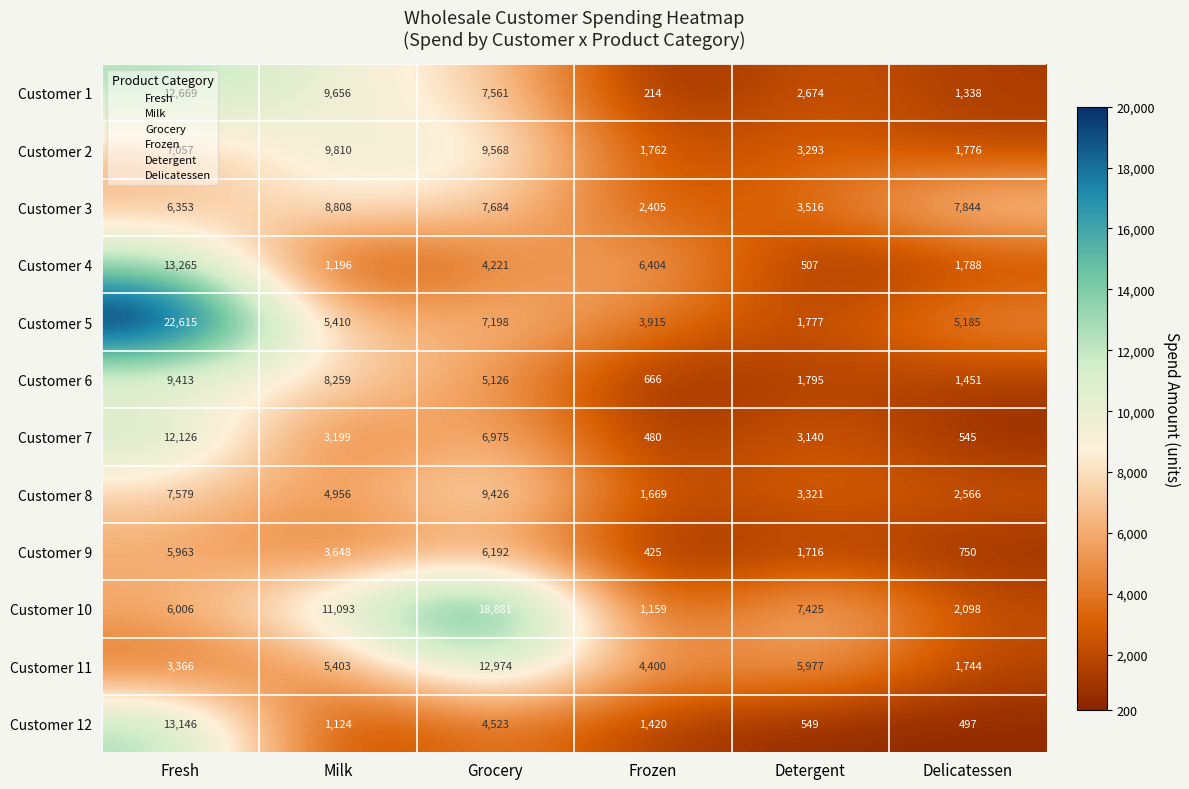

What is the difference between the maximum and second lowest values in the Customer 4 series?

12069